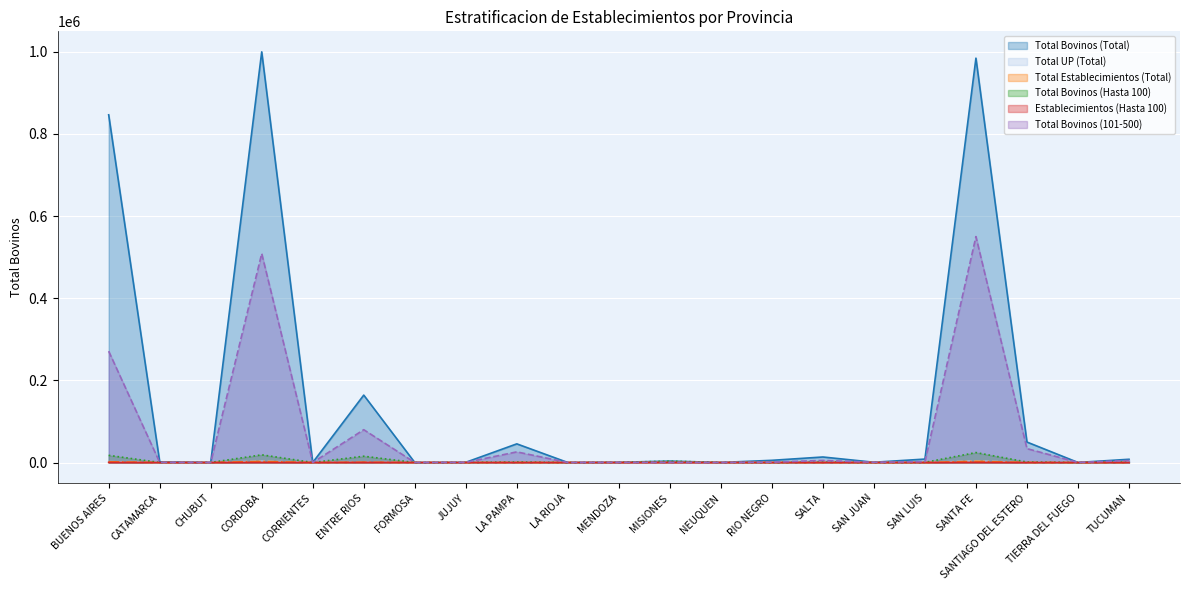

How many distinct data groups are displayed?

6